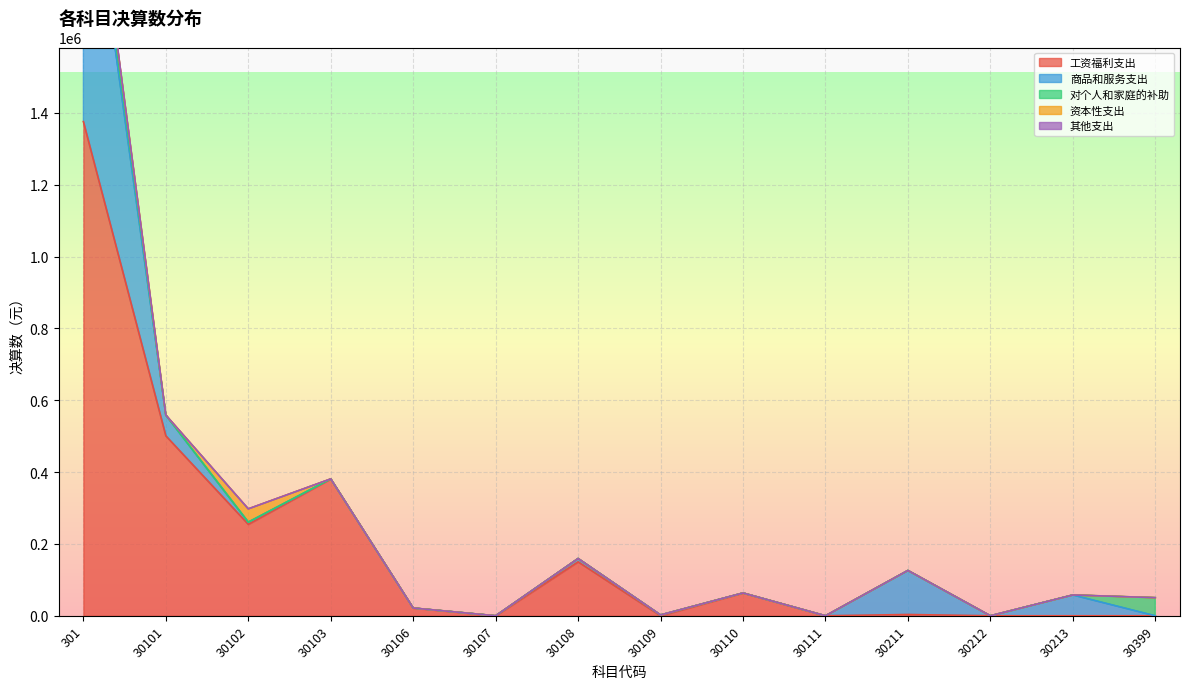

How many intersections are there between 资本性支出 and 商品和服务支出?

1